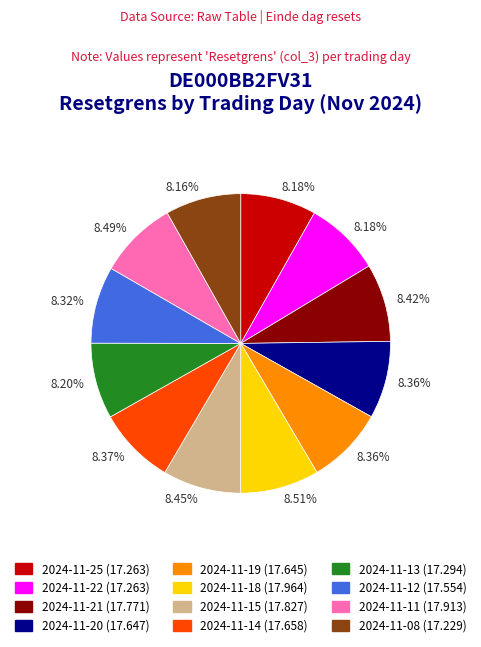

Does any single category account for the majority?

No